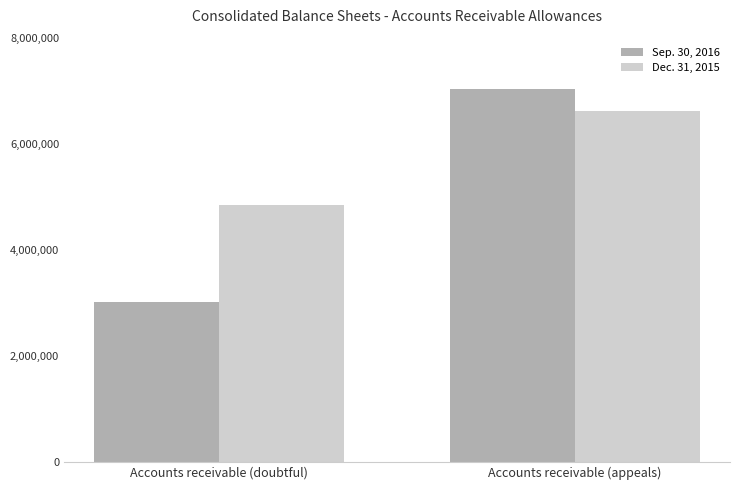

What is the total value across all series at Accounts receivable (doubtful)?

7866000